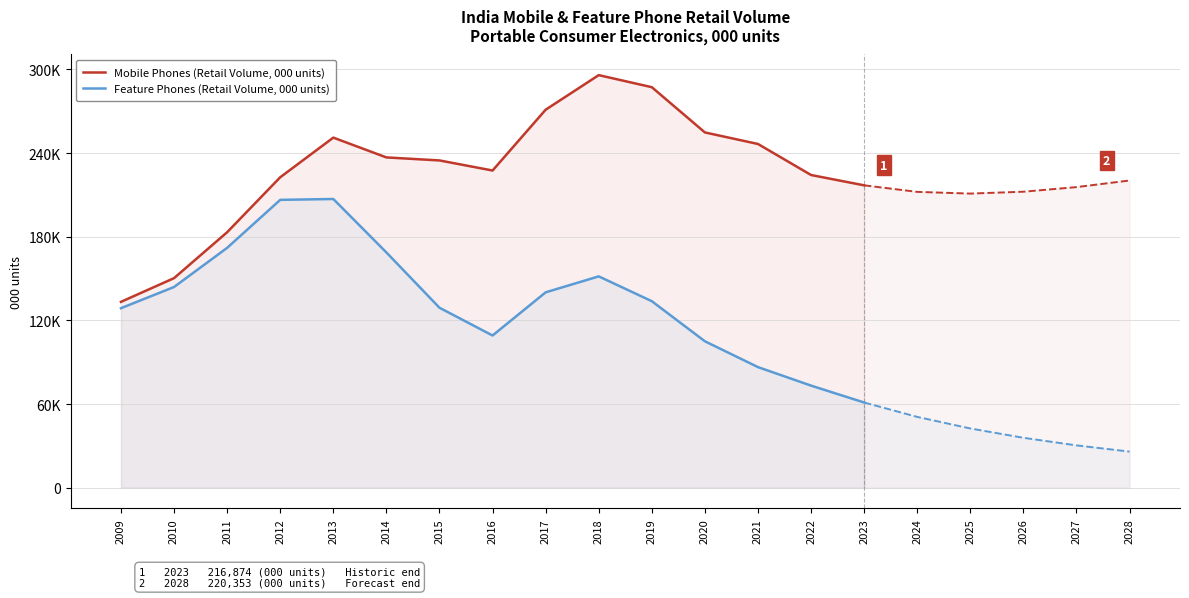

Is it true that Feature Phones (Retail Volume, 000 units) equals 85662.5 at 2019?

False